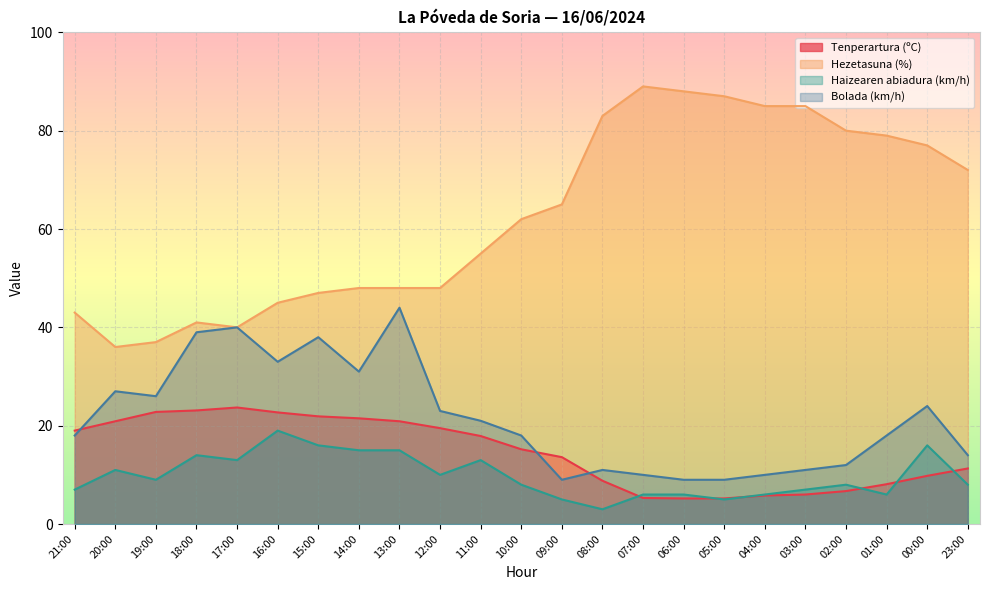

In Haizearen abiadura (km/h), how many points are lower than both neighbors (excluding endpoints)?

6